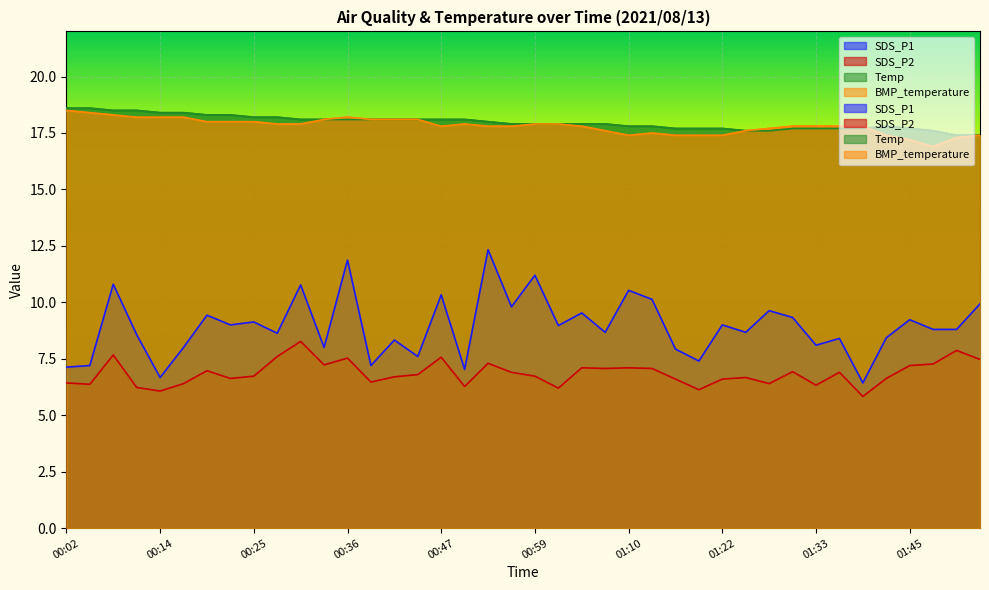

What position from the right is 00:14?

36